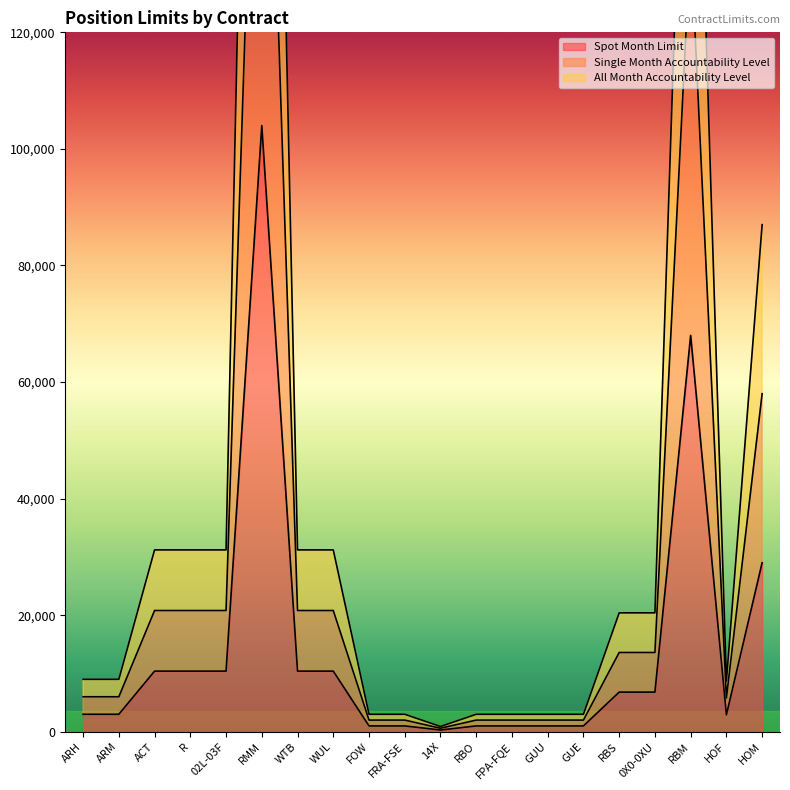

Does the chart display data point markers on the line(s)?

No